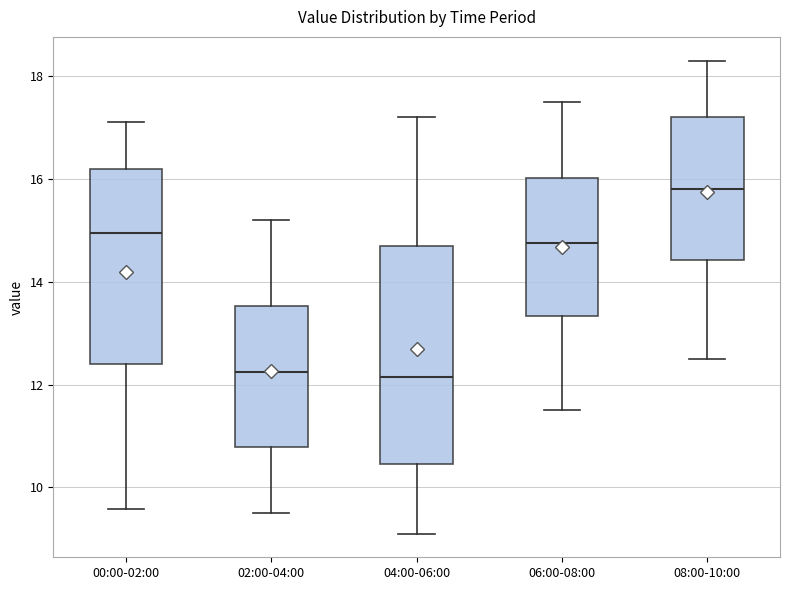

Reading left to right, transcribe this box plot: for each box, give where its median line is, the range the box spans, and where its two whiskers end, as read against the y-axis. The values are not printed on the chart, so give them approximately, as read against the axis.

00:00-02:00: median 15.0, box 12.4 to 16.2, whiskers 9.6 to 17.2
02:00-04:00: median 12.2, box 10.8 to 13.6, whiskers 9.6 to 15.2
04:00-06:00: median 12.2, box 10.4 to 14.8, whiskers 9.2 to 17.2
06:00-08:00: median 14.8, box 13.4 to 16.0, whiskers 11.6 to 17.6
08:00-10:00: median 15.8, box 14.4 to 17.2, whiskers 12.6 to 18.4